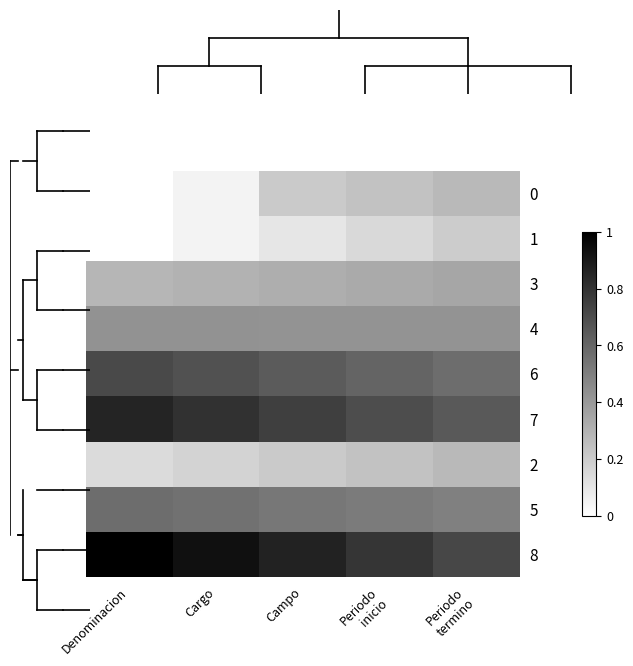

Which has a higher value, Denominacion or Periodo
termino?

Periodo
termino